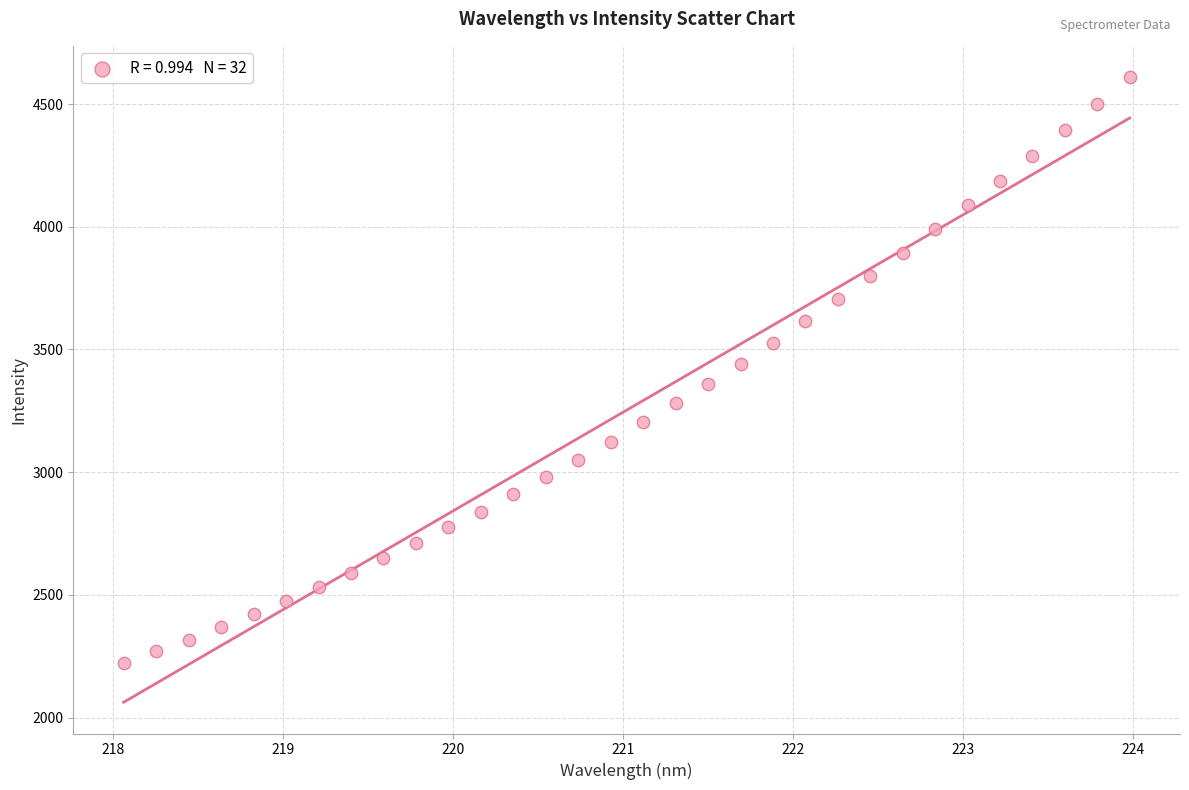

What is the range of X values (max minus min)?

5.9